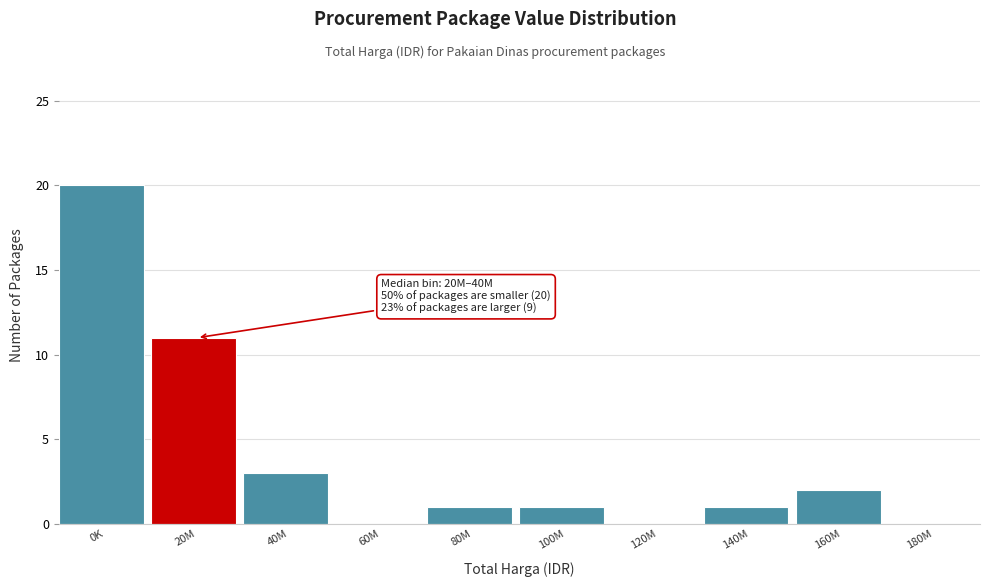

Reading left to right, transcribe all the data shown in this chart.

0K=20	20M=11	40M=3	60M=0	80M=1	100M=1	120M=0	140M=1	160M=2	180M=0